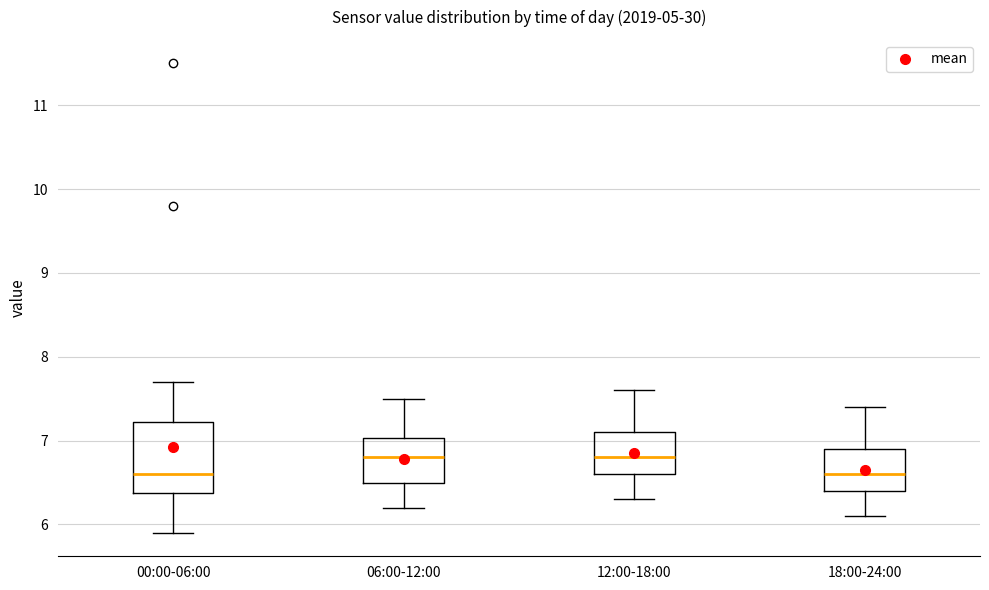

Reading left to right, read every box against the y-axis: the position of its median line, the range the box covers, and the ends of its whiskers. The values are not printed on the chart, so give them approximately, as read against the axis.

00:00-06:00: median 6.6, box 6.4 to 7.2, whiskers 5.9 to 7.7
06:00-12:00: median 6.8, box 6.5 to 7.0, whiskers 6.2 to 7.5
12:00-18:00: median 6.8, box 6.6 to 7.1, whiskers 6.3 to 7.6
18:00-24:00: median 6.6, box 6.4 to 6.9, whiskers 6.1 to 7.4